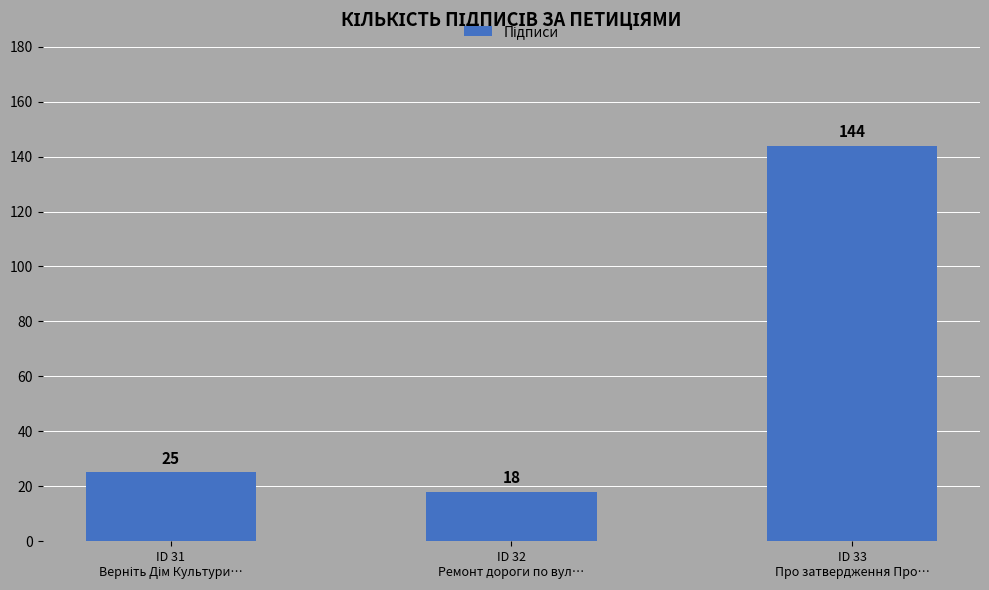

What is the value of the 1st bar from the left?

25